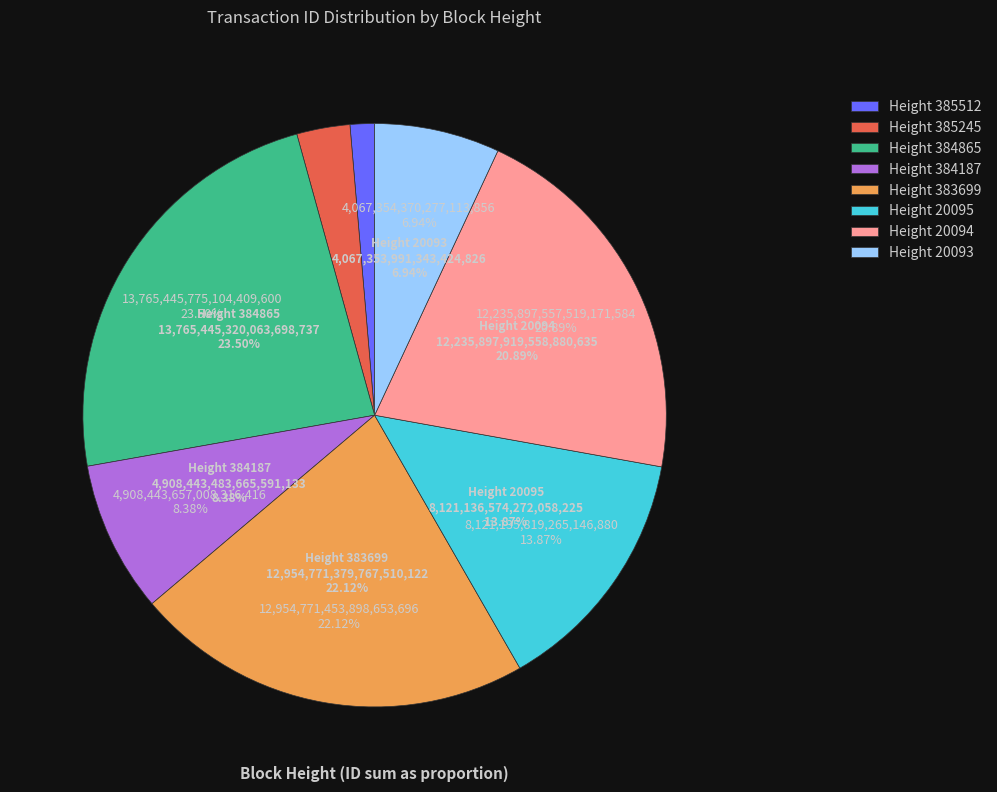

Is the sum of 385245 and 20094 greater than half?

No